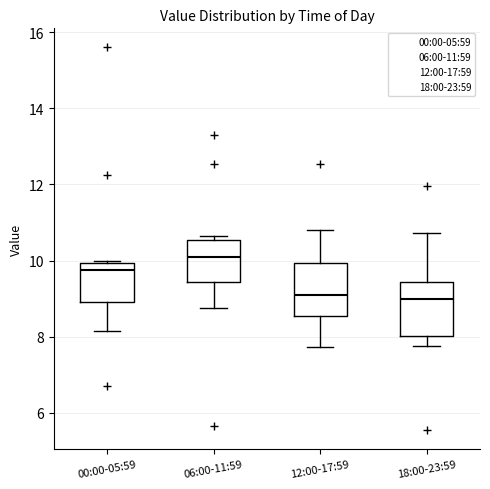

Reading left to right, transcribe this box plot: for each box, give where its median line is, the range the box spans, and where its two whiskers end, as read against the y-axis. The values are not printed on the chart, so give them approximately, as read against the axis.

00:00-05:59: median 9.8, box 9.0 to 10.0, whiskers 8.2 to 10.0
06:00-11:59: median 10.2, box 9.4 to 10.6, whiskers 8.8 to 10.6 (just above the box's upper edge)
12:00-17:59: median 9.2, box 8.6 to 10.0, whiskers 7.8 to 10.8
18:00-23:59: median 9.0, box 8.0 to 9.4, whiskers 7.8 to 10.8